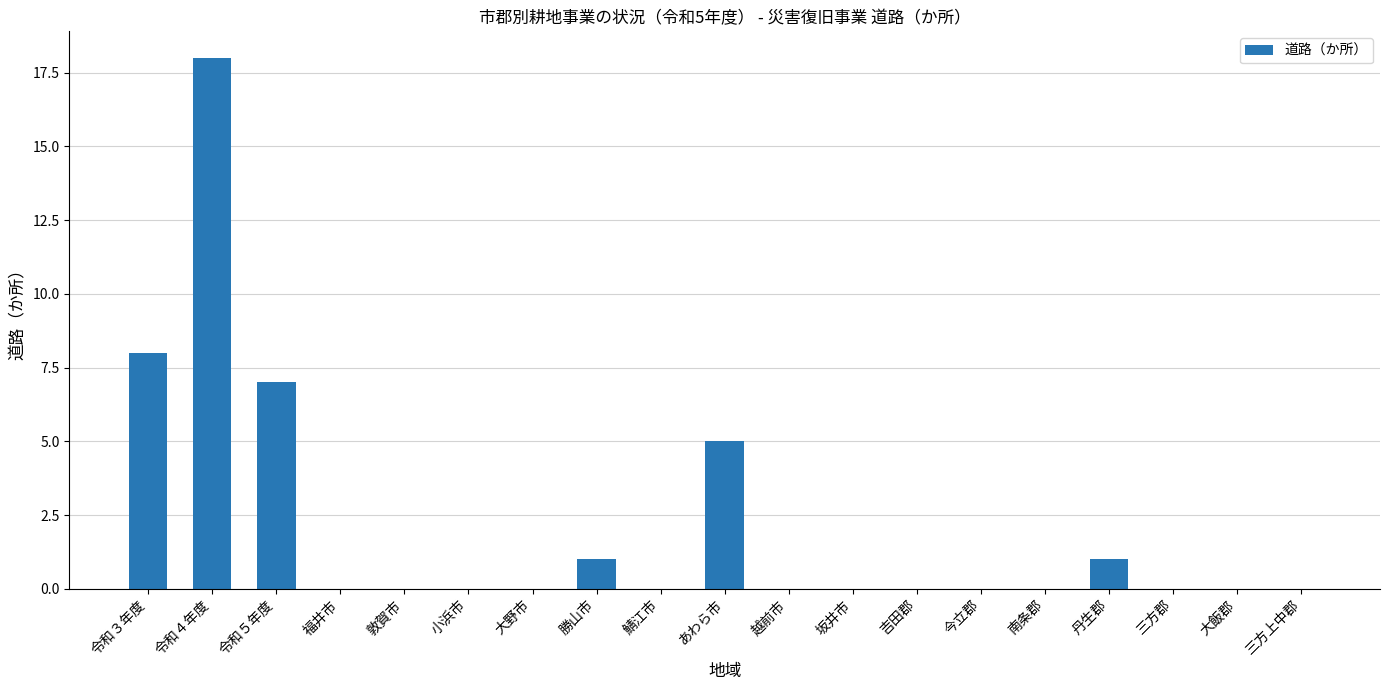

At which label is the value closest to 9?

令和３年度